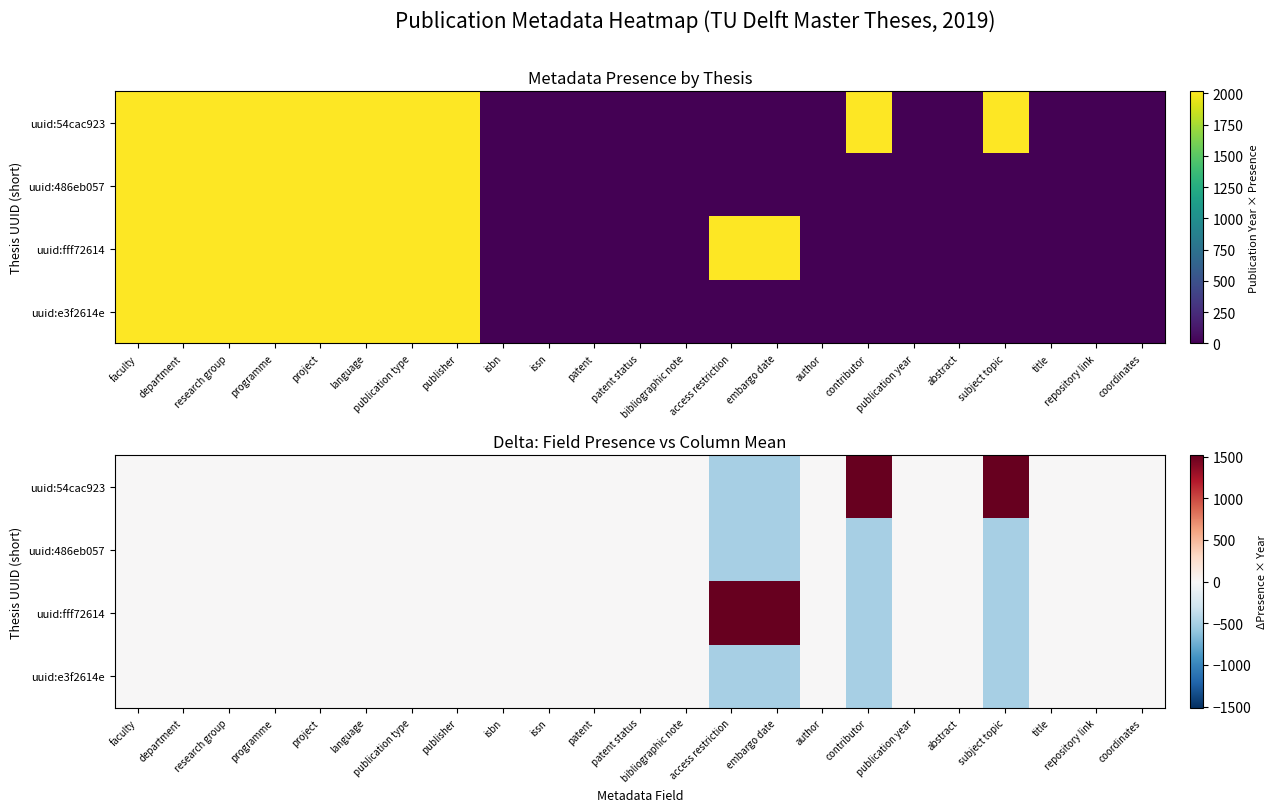

What is the difference between the maximum and minimum values in the uuid:e3f2614e series?

504.8